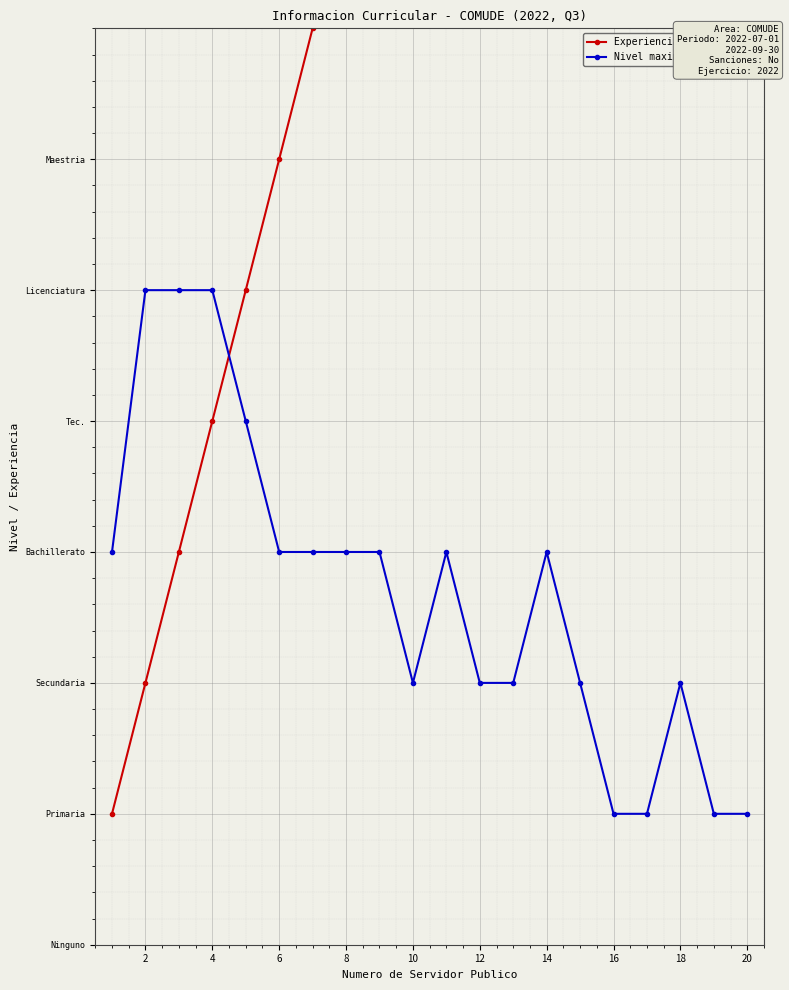

Reading right to left, what are all the values shown in this chart?

Experiencia laboral: 20	19	18	17	16	15	14	13	12	11	10	9	8	7	6	5	4	3	2	1
Nivel maximo de estudios: 1	1	2	1	1	2	3	2	2	3	2	3	3	3	3	4	5	5	5	3